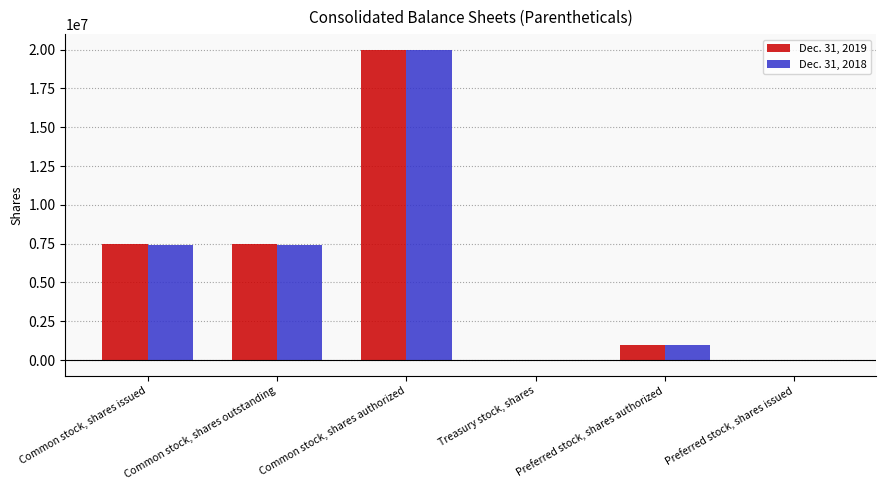

What is the sum of the Dec. 31, 2019 values at Common stock, shares issued and Common stock, shares outstanding?

14921977